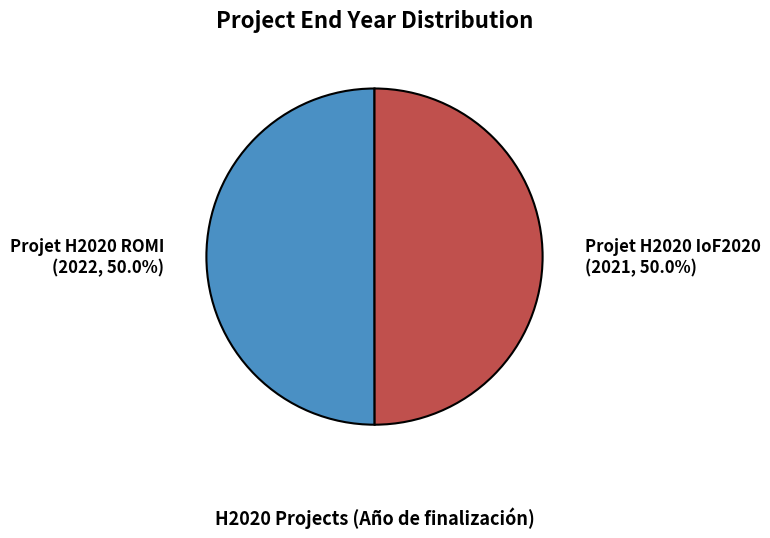

To the nearest percent, what is the combined percentage of Projet H2020 ROMI and Projet H2020 IoF2020?

100%